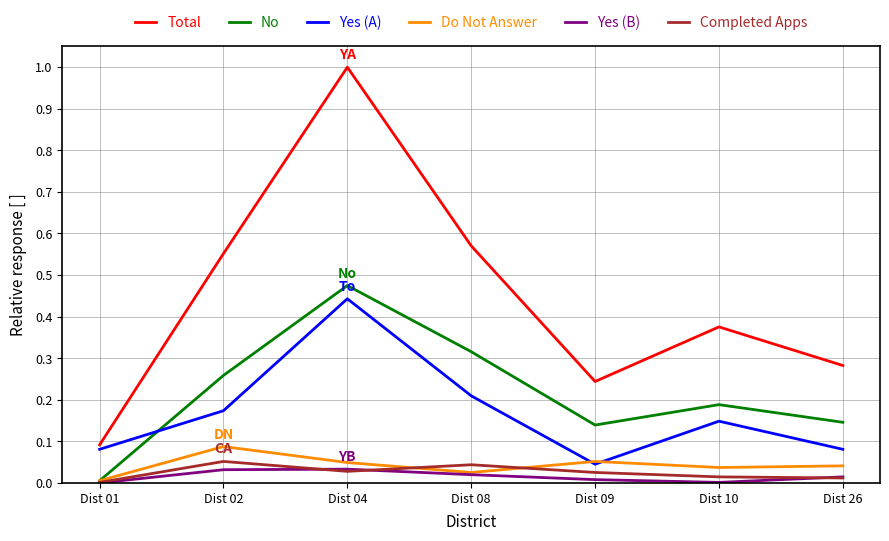

The Yes (B) series shows 0.0 at Dist 10. True or false?

True